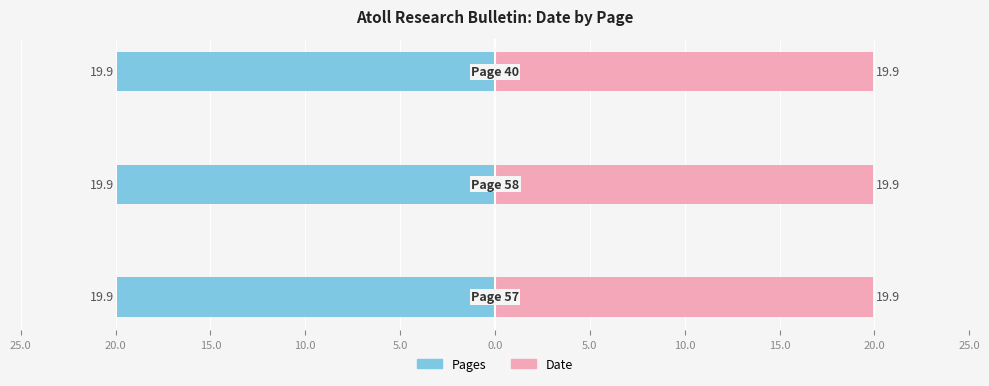

Reading left to right, list all the values displayed in this chart.

Pages: 25.0=-19.9	20.0=-19.9	15.0=-19.9
Date: 25.0=19.9	20.0=19.9	15.0=19.9